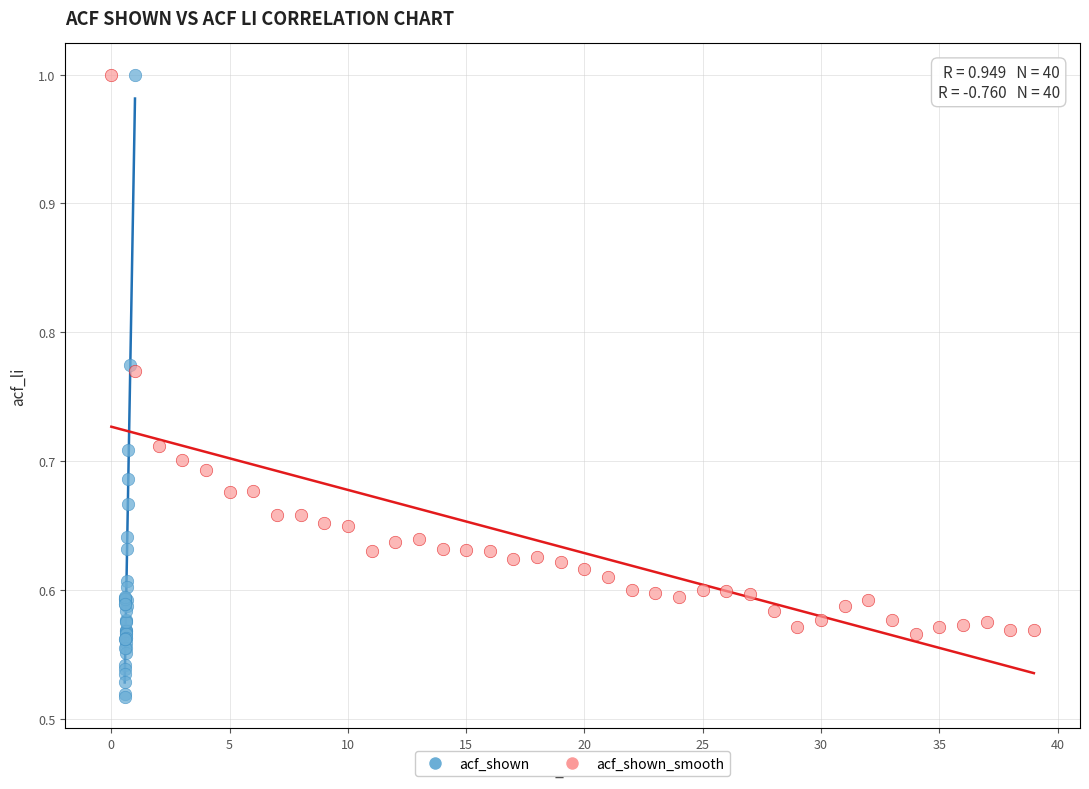

What are all the series names shown in the legend?

acf_shown, acf_shown_smooth